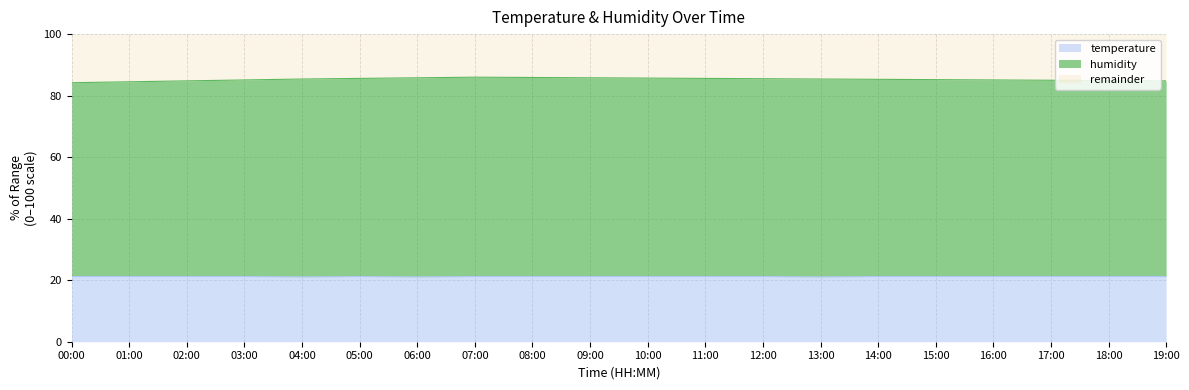

What is the maximum value for temperature?

21.2